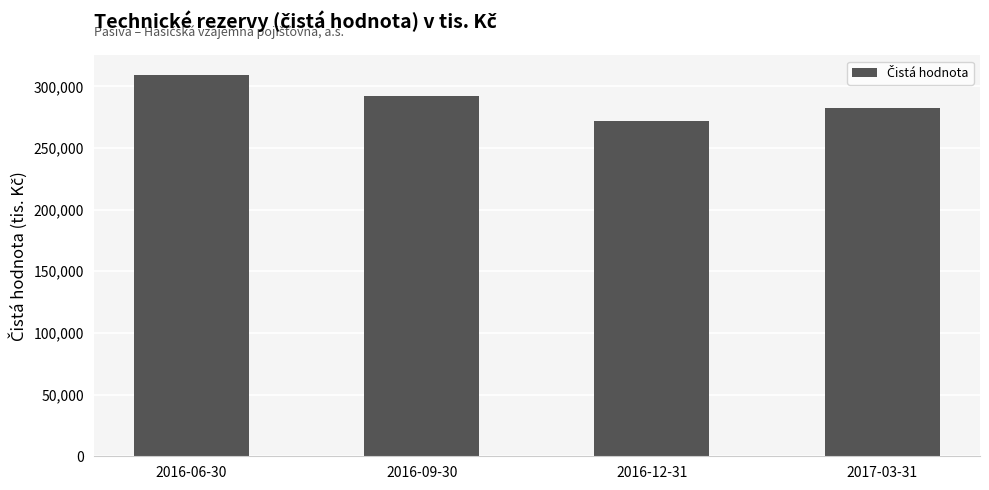

What position from the left is 2017-03-31?

4